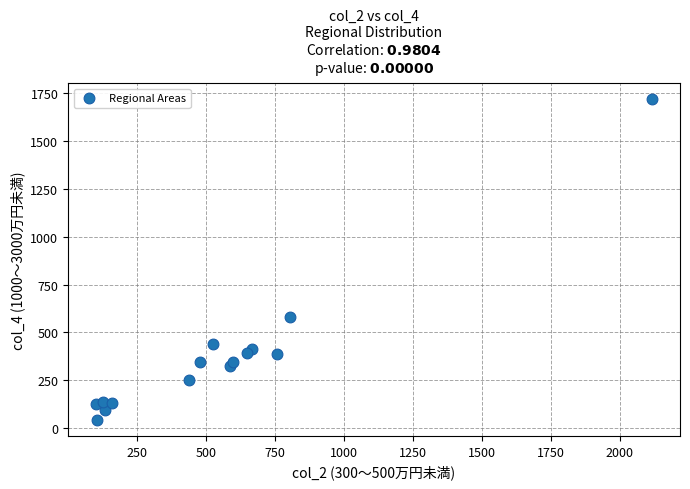

What Y value in the scatter plot is closest to 880?

580